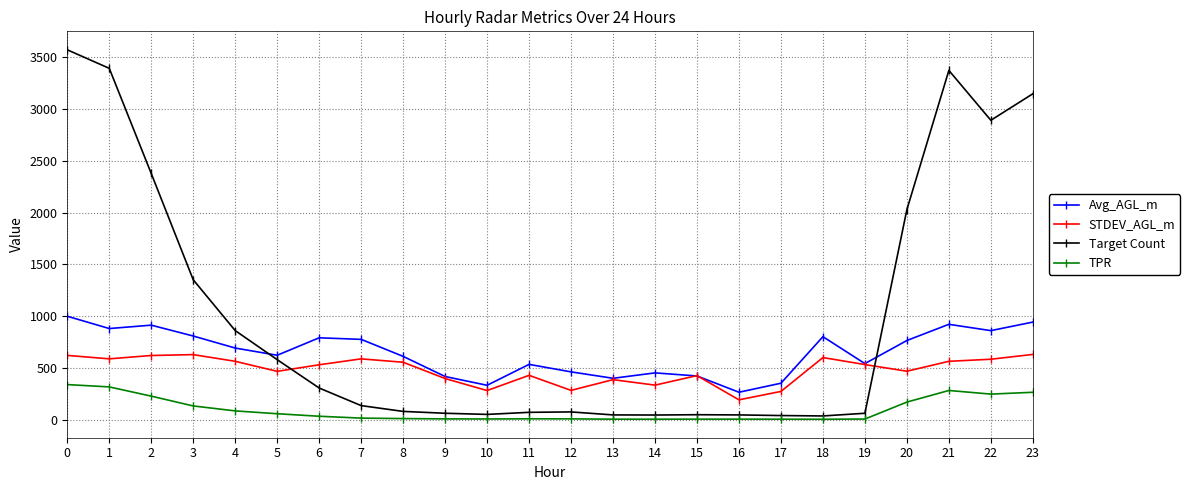

True or false: Avg_AGL_m and Target Count cross at least once.

True